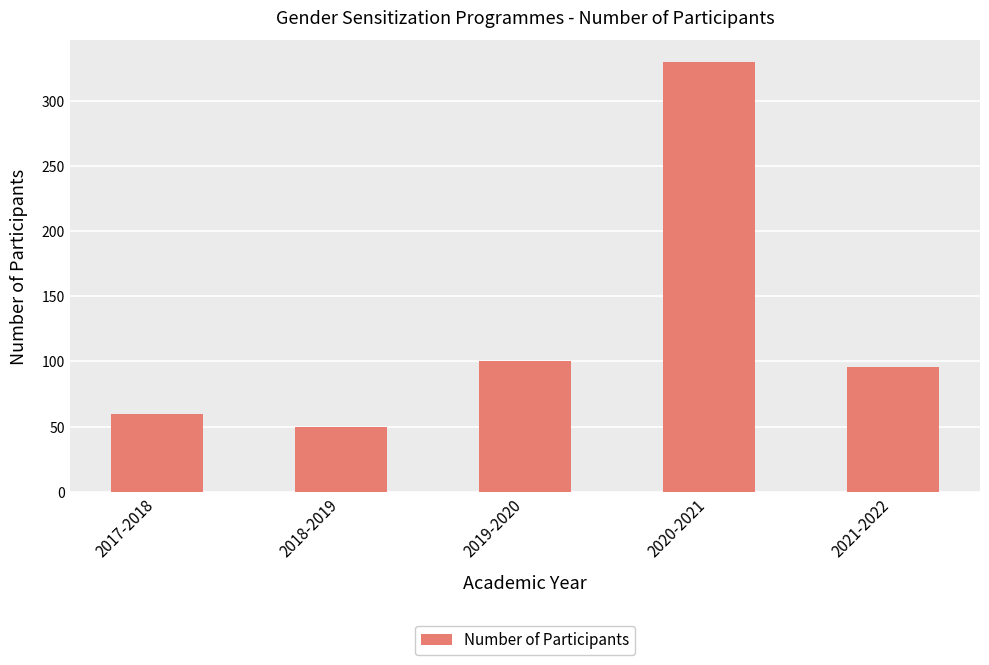

List the labels in order of value, smallest first.

2018-2019, 2017-2018, 2021-2022, 2019-2020, 2020-2021